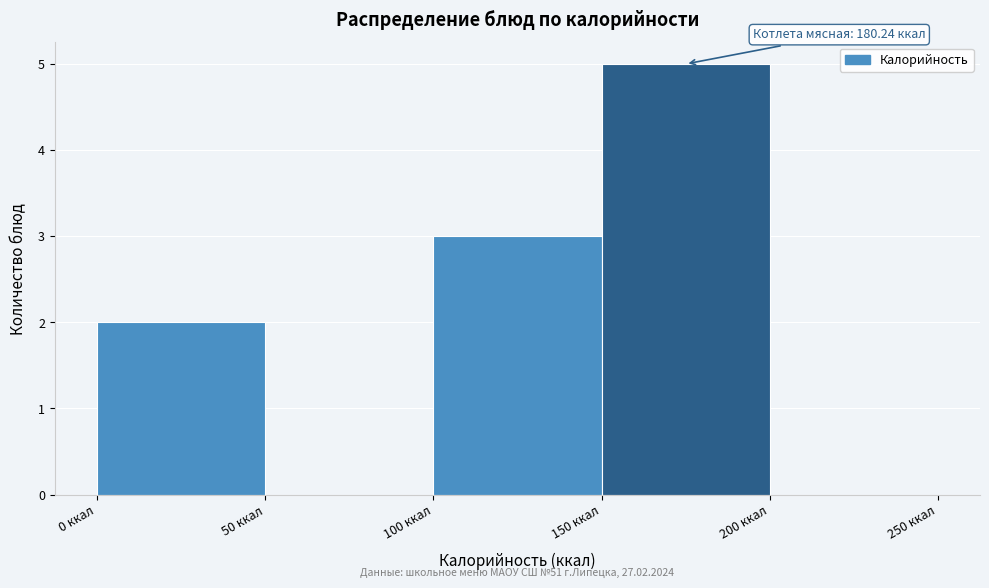

Over which range of the x-axis is the bar tallest?

150 to 200